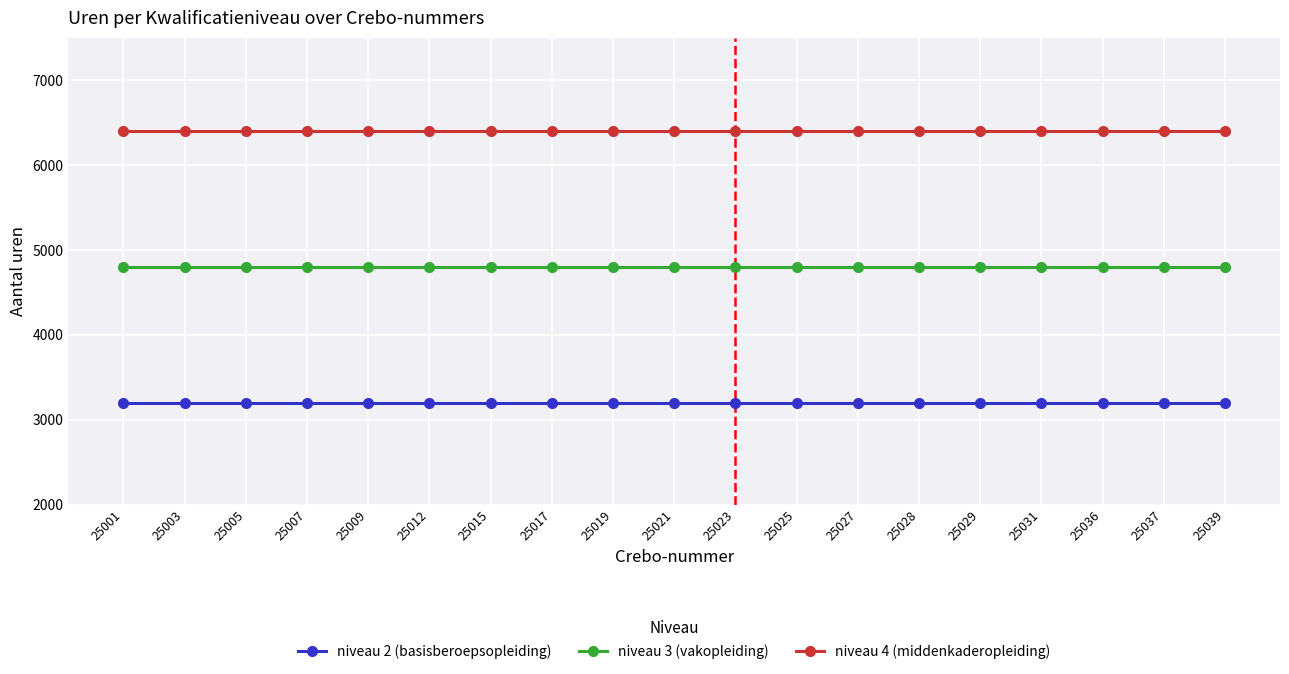

At 25003, list the series in order from largest to smallest.

niveau 4 (middenkaderopleiding), niveau 3 (vakopleiding), niveau 2 (basisberoepsopleiding)